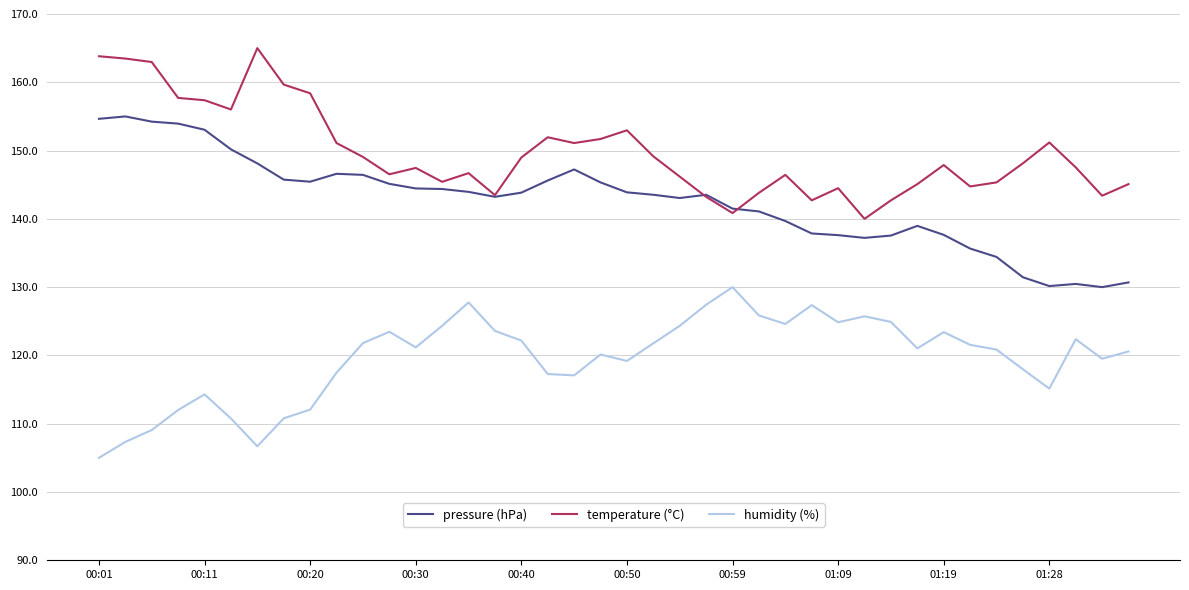

What is the greatest value displayed?

165.0